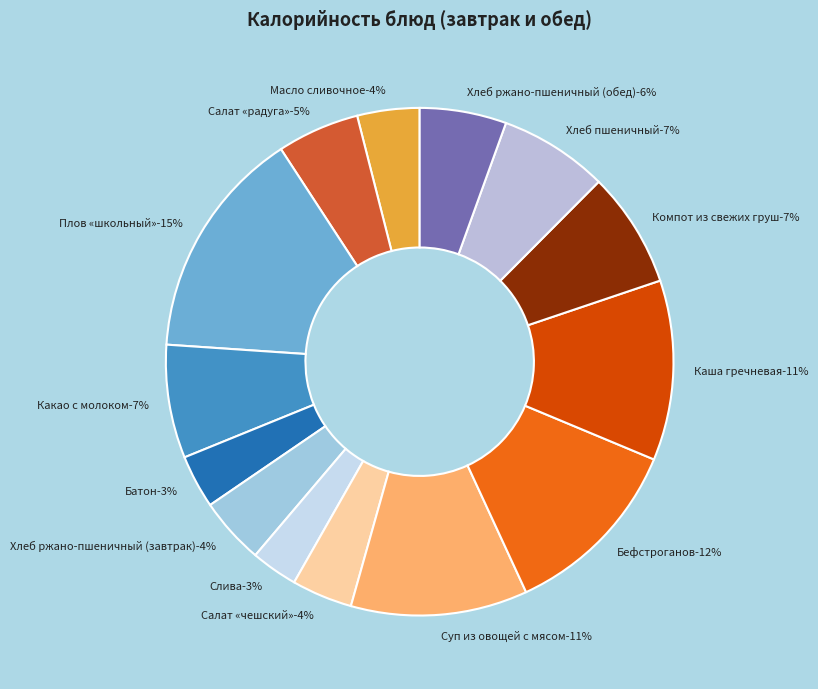

To the nearest percent, what is the difference between the largest and smallest slice percentages?

12%